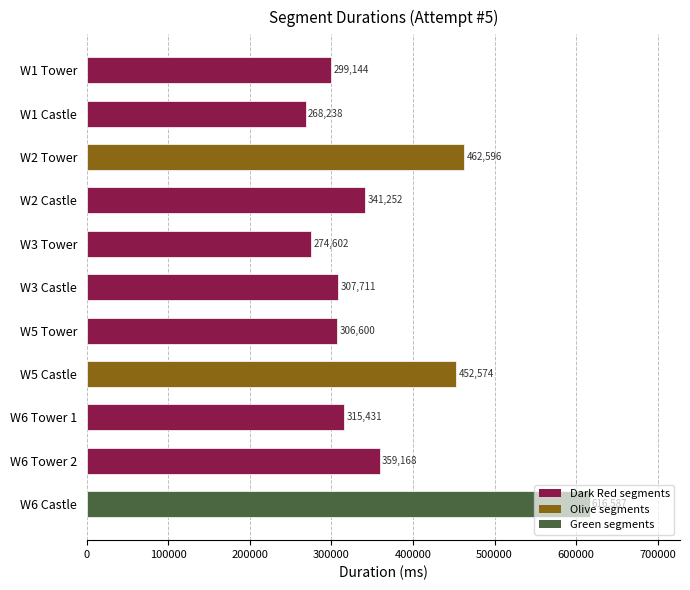

What is the ratio of the value at W2 Tower to the value at W2 Castle?

1.4